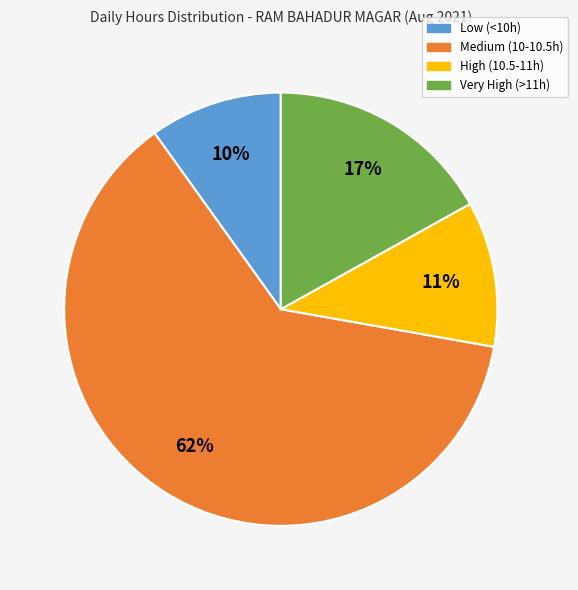

Which slice is the smallest?

Low (<10h)